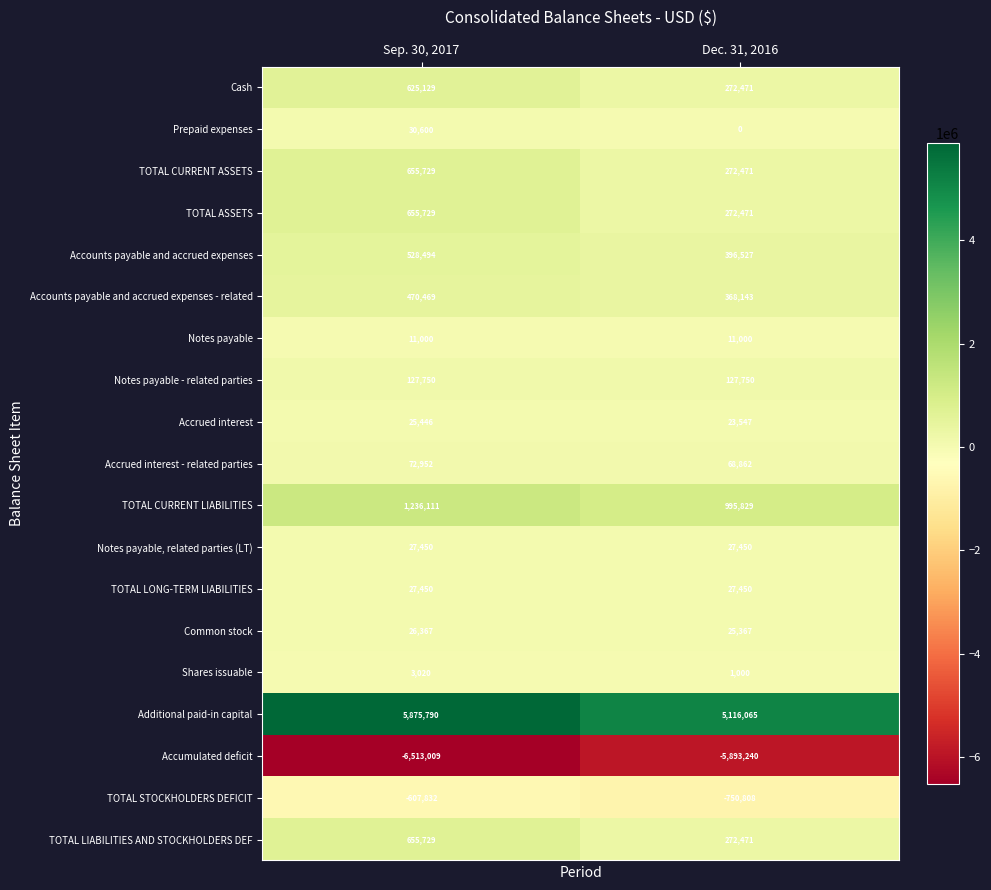

Which label corresponds to the largest value in the chart?

Sep. 30, 2017